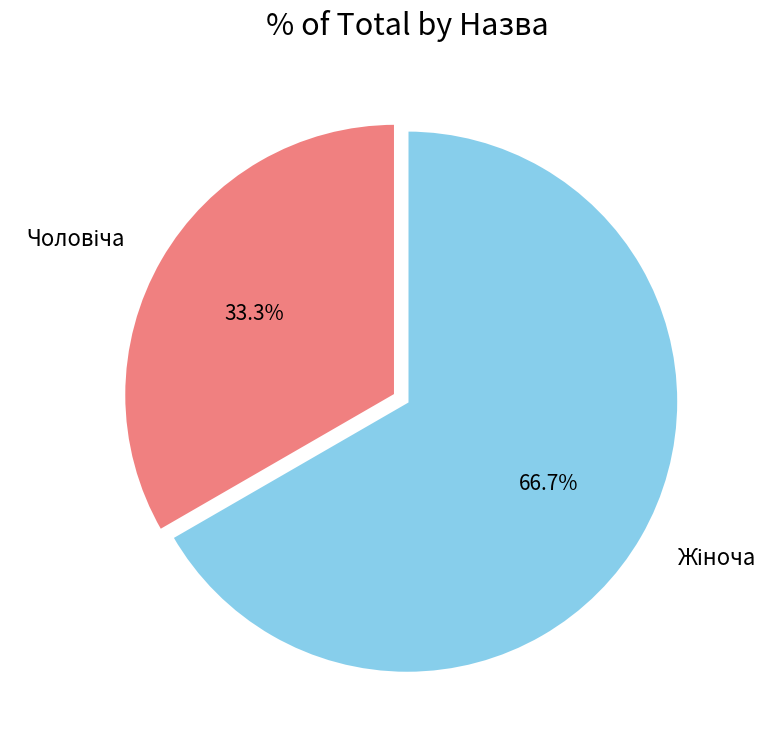

Is there any slice that represents more than half of the pie?

Yes